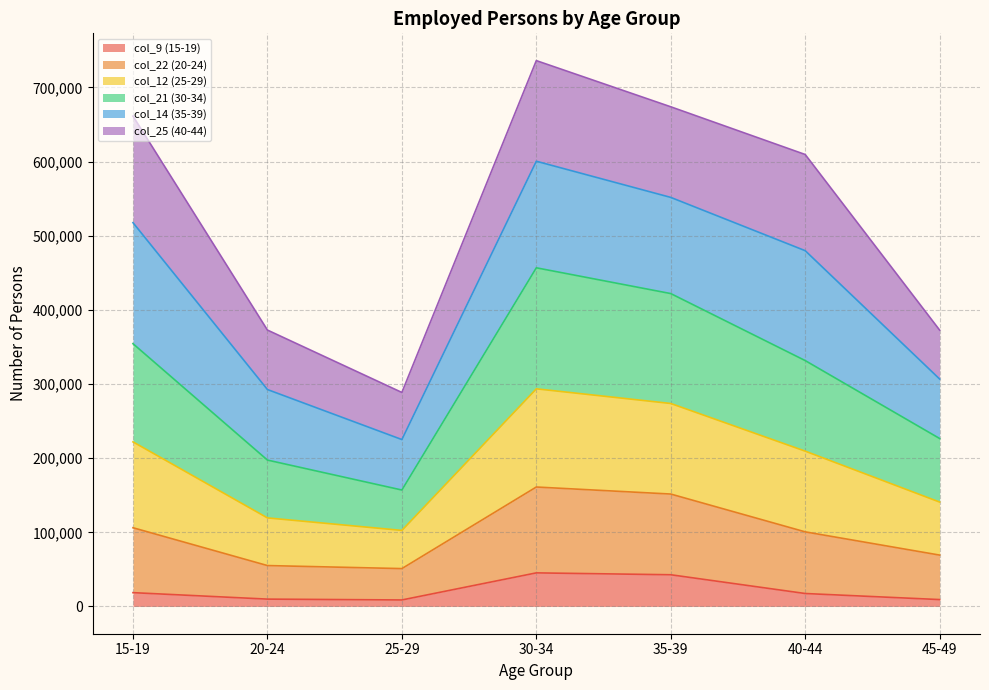

The value of col_9 (15-19) at 30-34 is 73556. True or false?

False